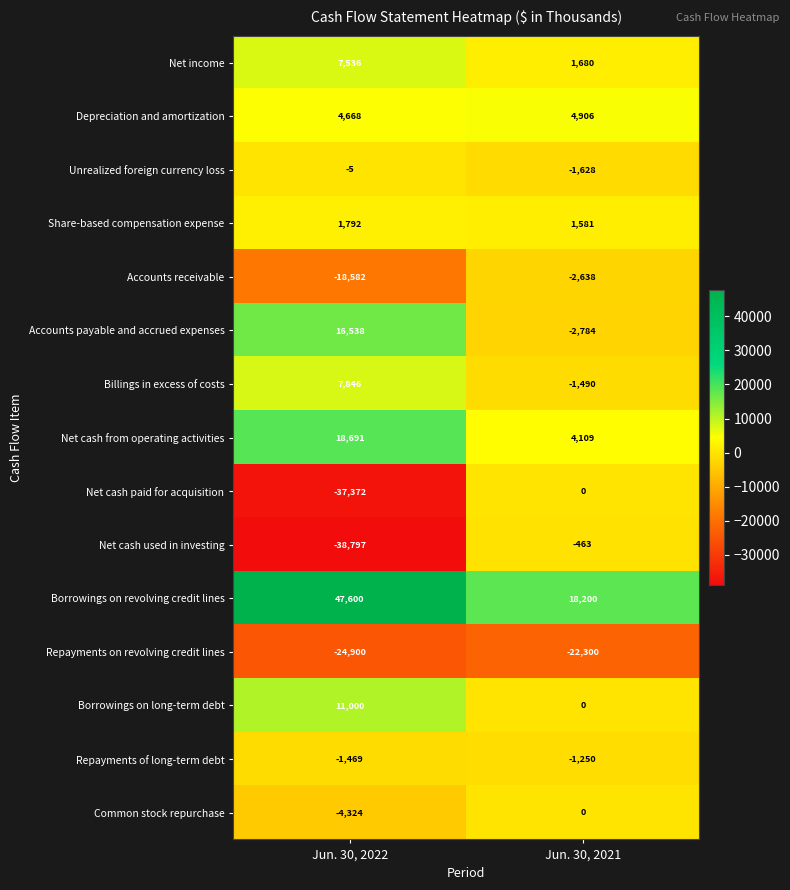

What is the difference between the Net income values at Jun. 30, 2022 and Jun. 30, 2021?

5856